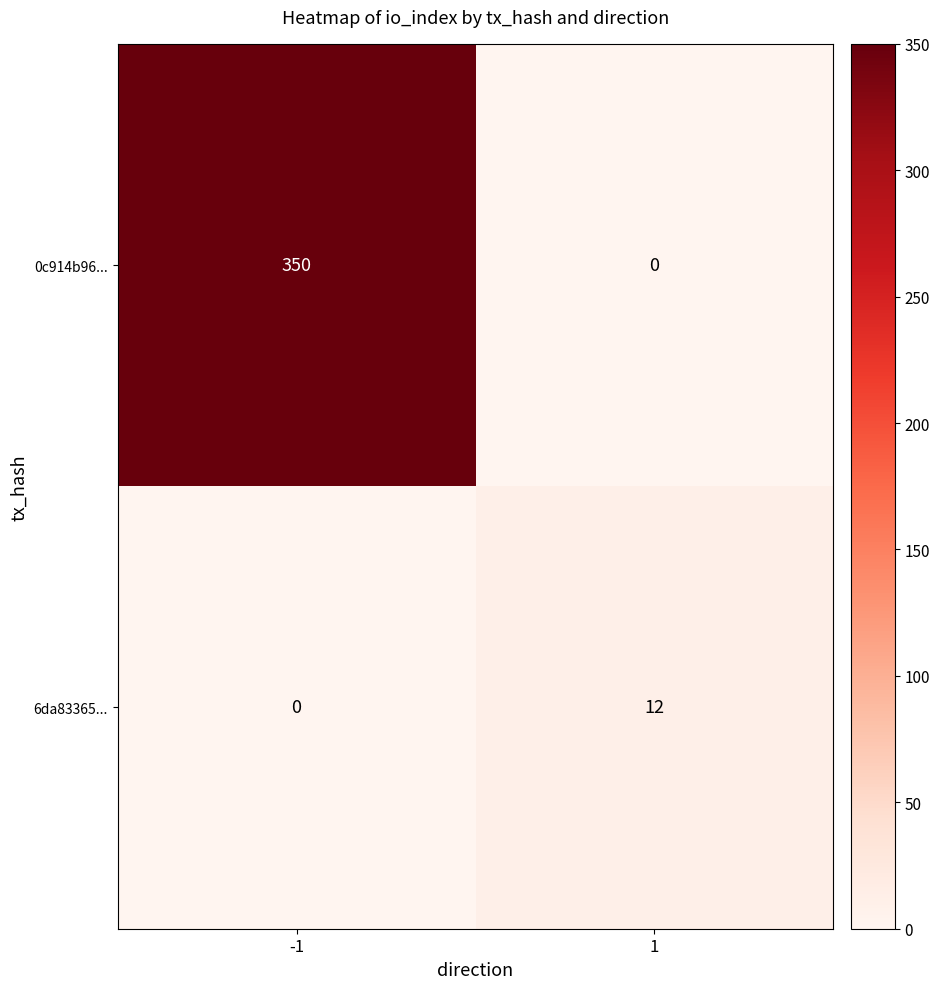

What is the average value of the 0c914b96... series?

175